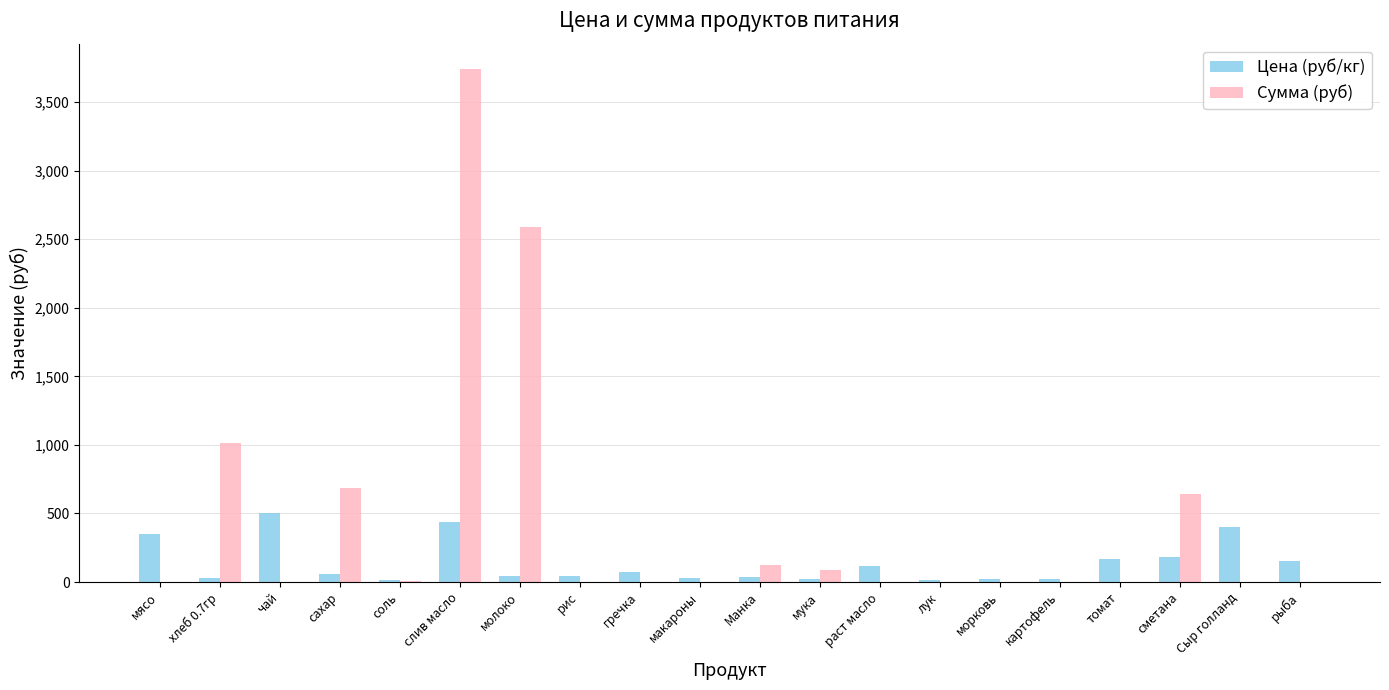

Which series has the largest total across all categories?

Сумма (руб)